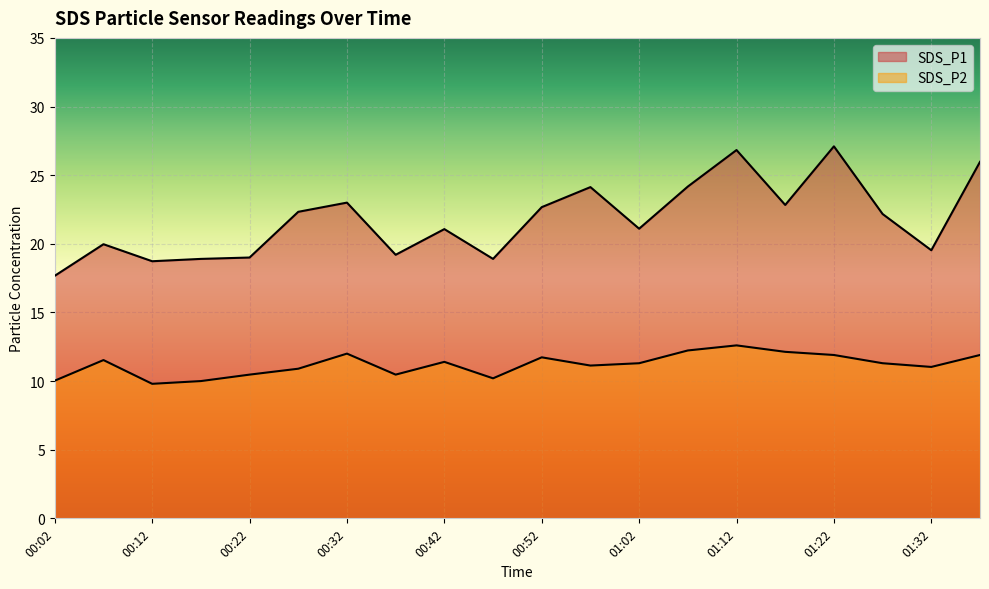

Rank the series by their average value, from highest to lowest.

SDS_P1, SDS_P2